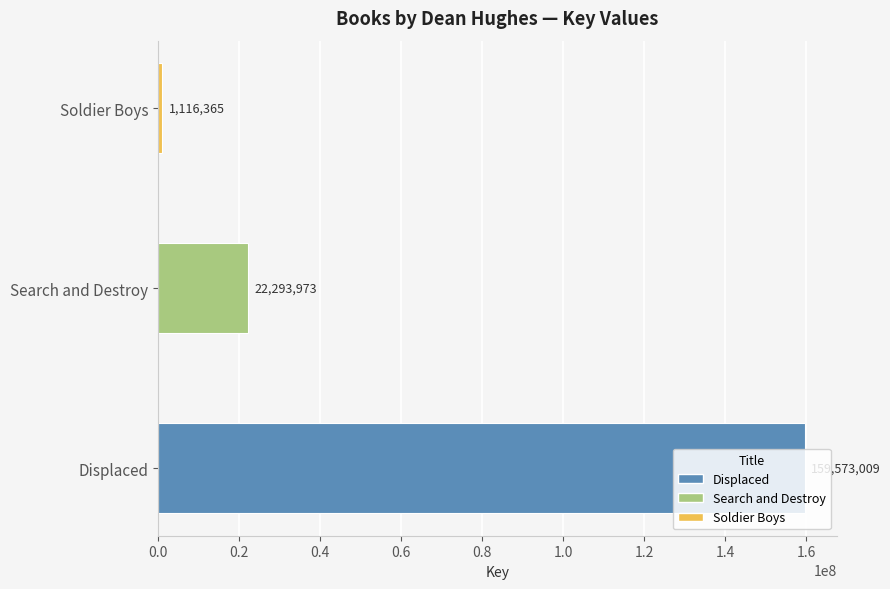

Which has a higher value, Displaced or Search and Destroy?

Displaced